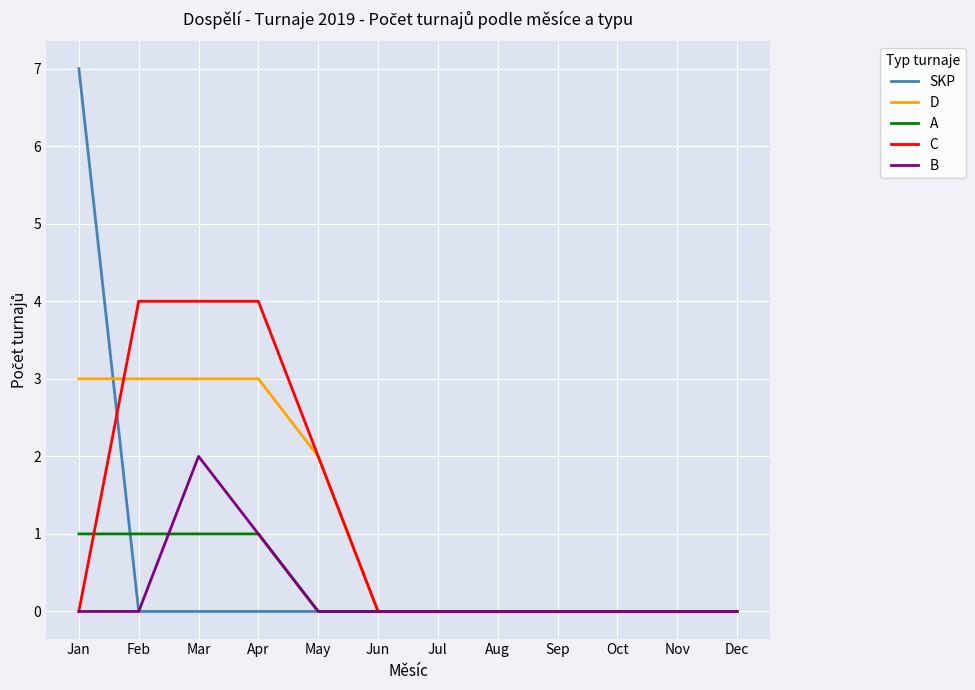

What is the maximum value shown in the chart?

7